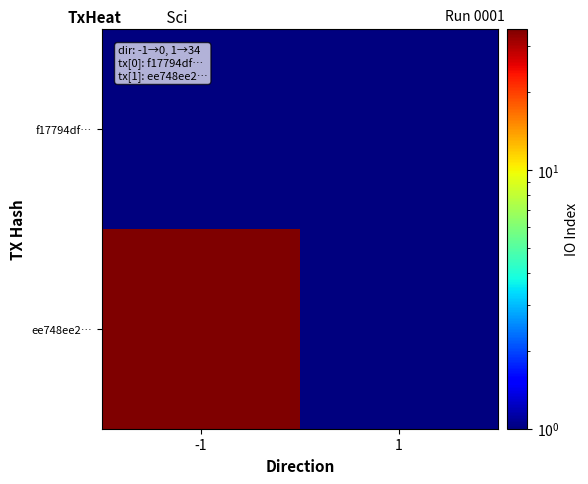

Reading left to right, what are all the values shown in this chart?

f17794df…: -1=1	1=1
ee748ee2…: -1=35	1=1